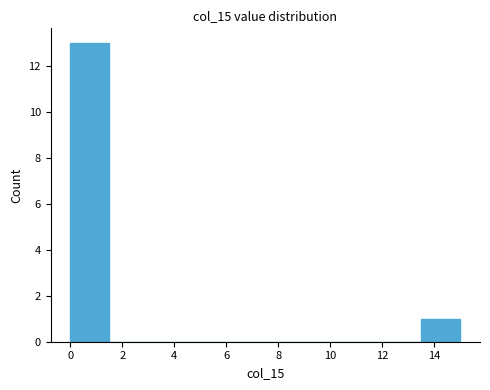

Reading left to right, list every bar in this chart as the range it spans on the x-axis followed by its height. Neither the bar edges nor the heights are printed on the chart, so give them approximately, as read against the axes.

0.0 to 1.5: 13
1.5 to 3.0: 0
3.0 to 4.5: 0
4.5 to 6.0: 0
6.0 to 7.5: 0
7.5 to 9.0: 0
9.0 to 10.5: 0
10.5 to 12.0: 0
12.0 to 13.5: 0
13.5 to 15.0: 1